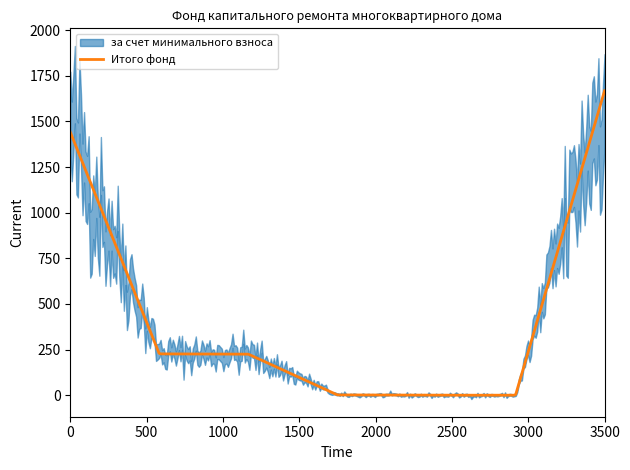

Is this an area chart (filled region under the line)?

No